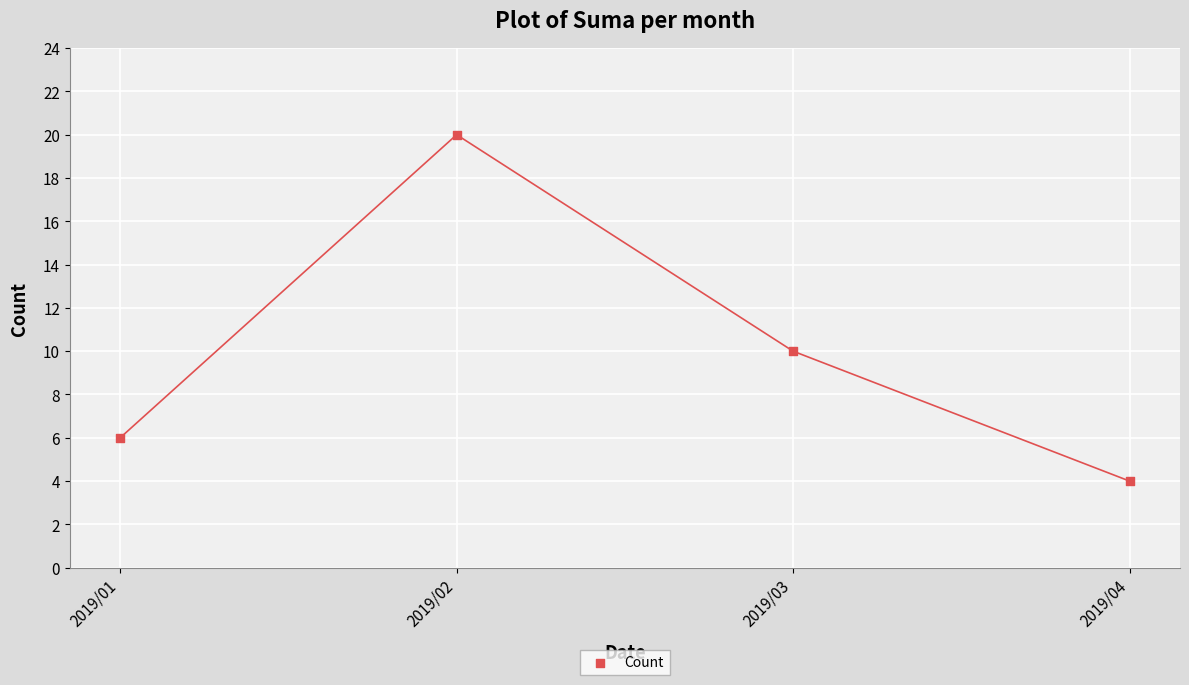

What Y value in the scatter plot is closest to 12?

10